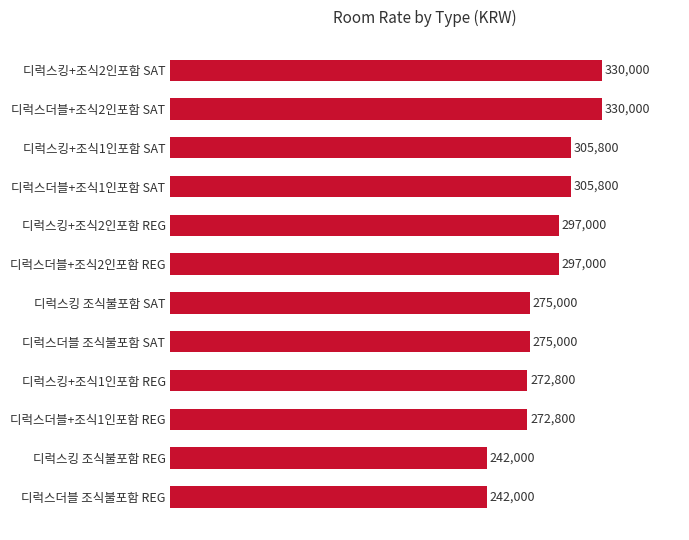

True or false: the data shows 297000 at 디럭스킹+조식2인포함 REG.

True